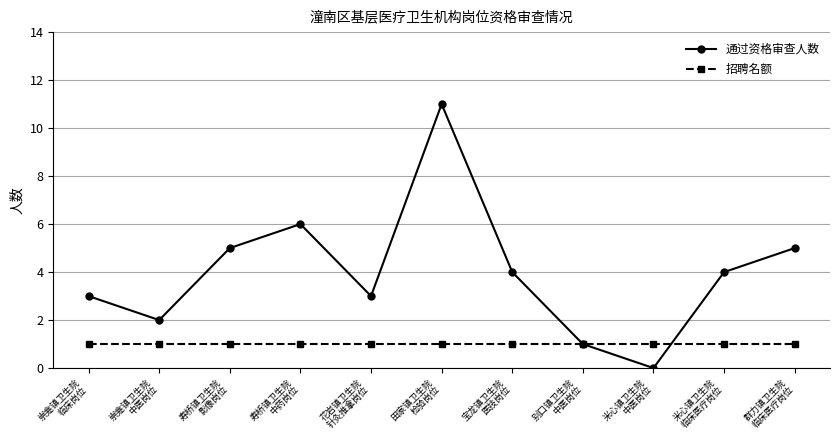

What position from the left is 米心镇卫生院
临床医疗岗位?

10